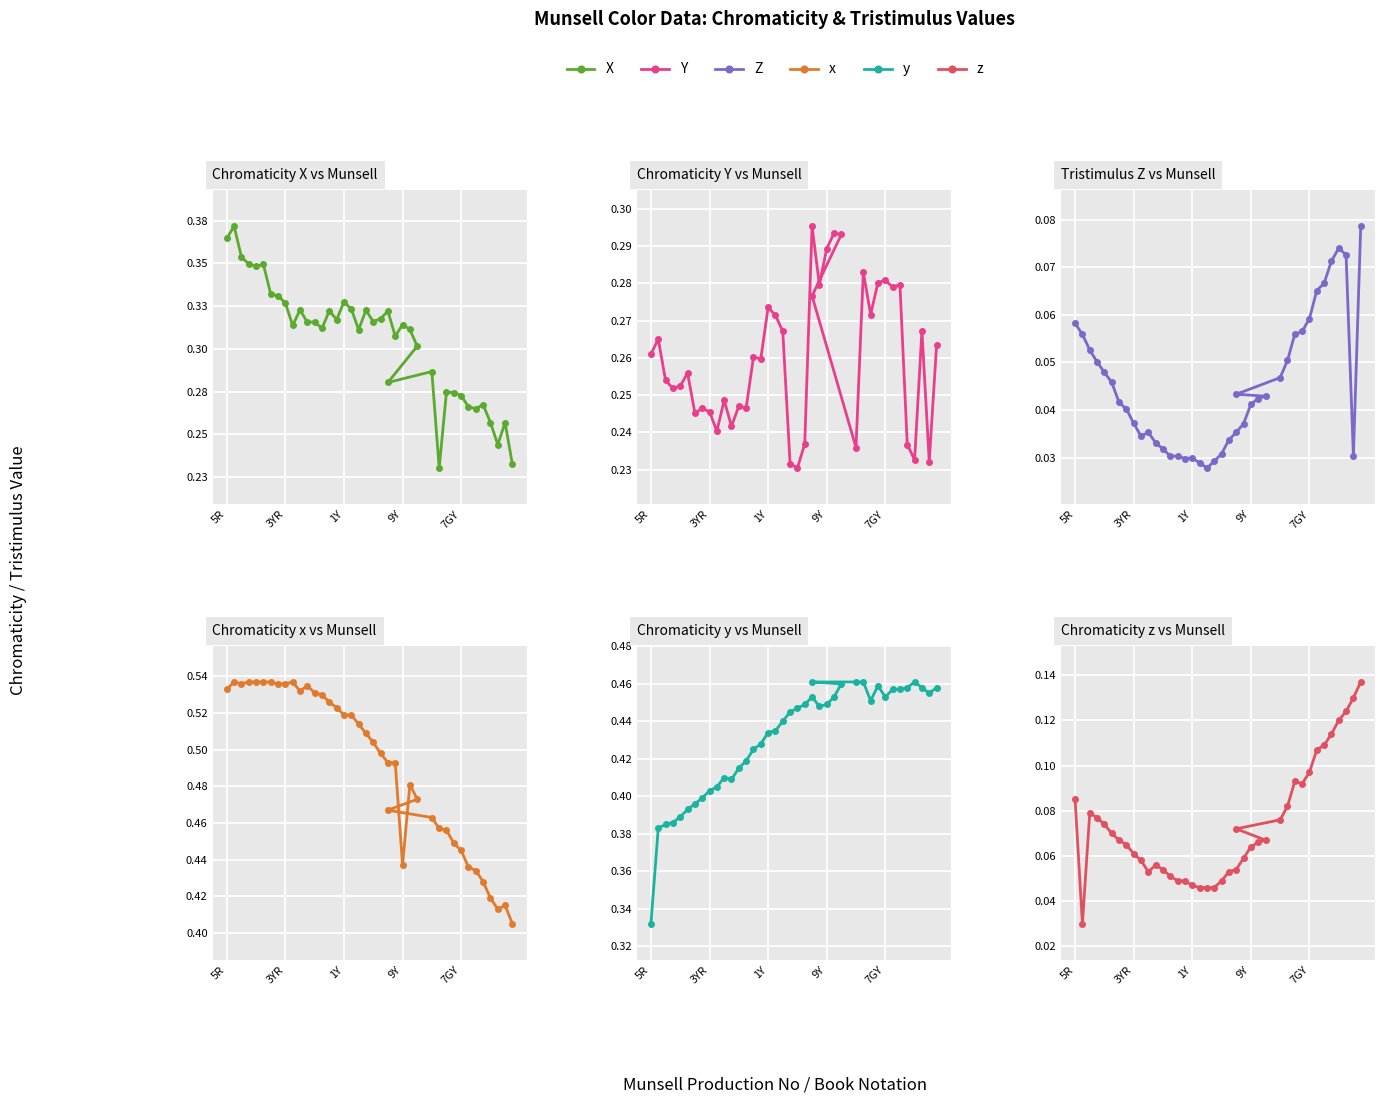

At which label does y reach its minimum?

5R